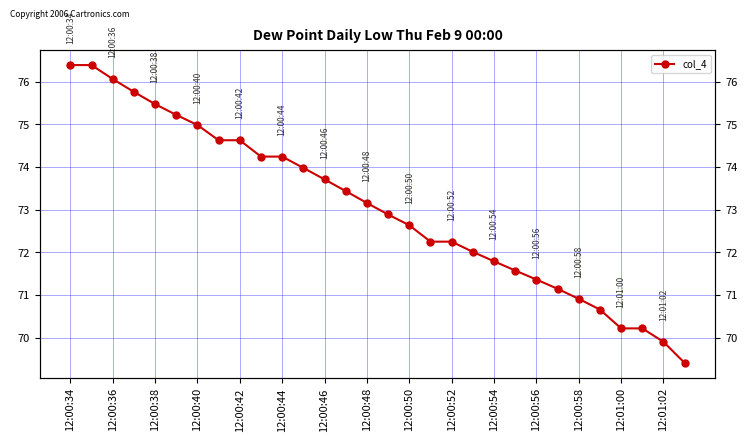

Where is the data nearest to the value 72?

19